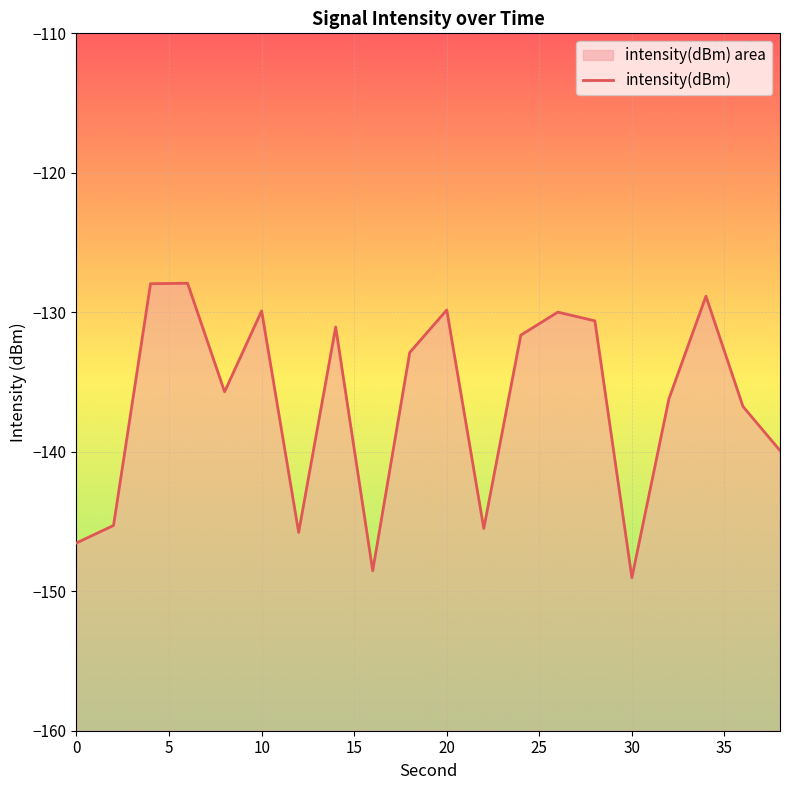

What is the difference between the second highest and minimum values?

21.1